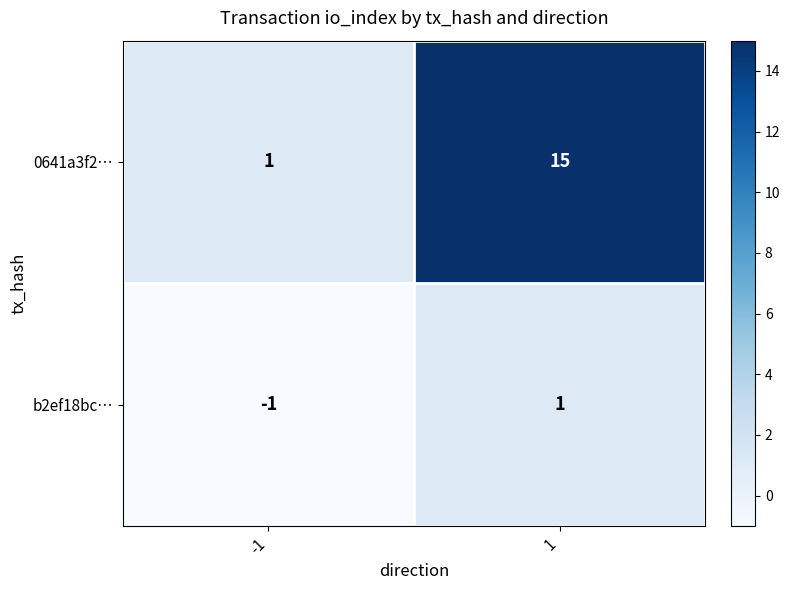

The b2ef18bc… series shows 0 at 1. True or false?

False